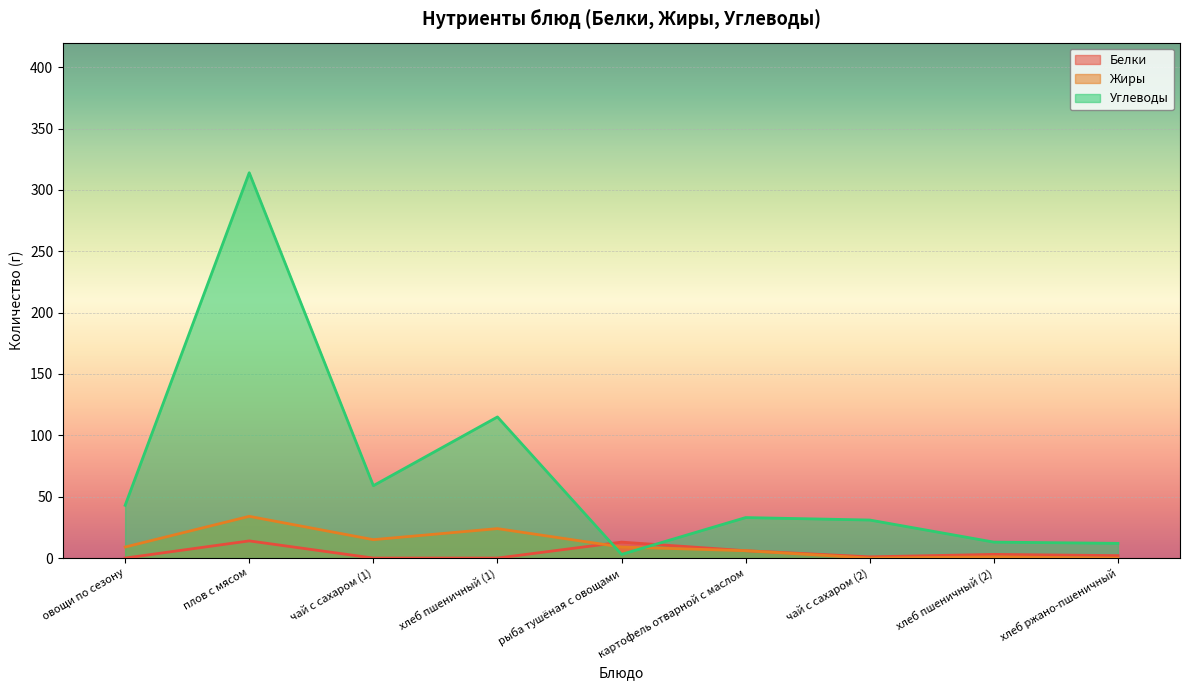

Which category has the highest value across all series?

плов с мясом